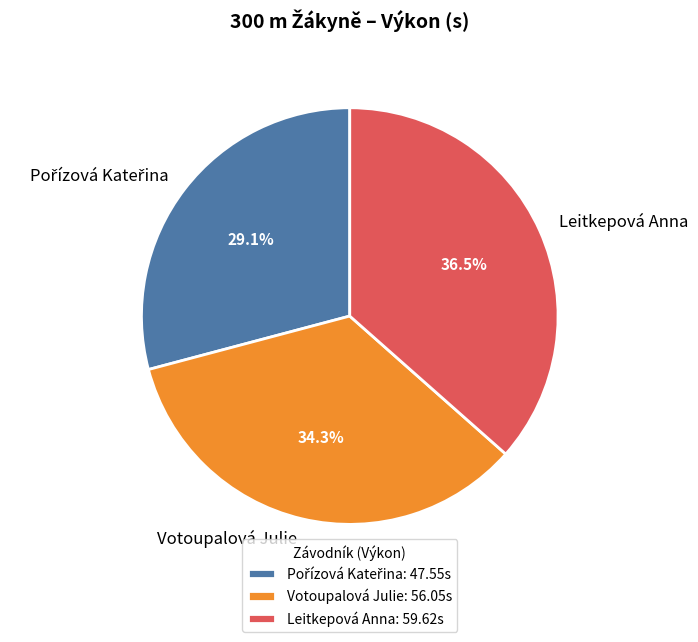

To the nearest percent, what is the difference between the largest and smallest slice percentages?

7%